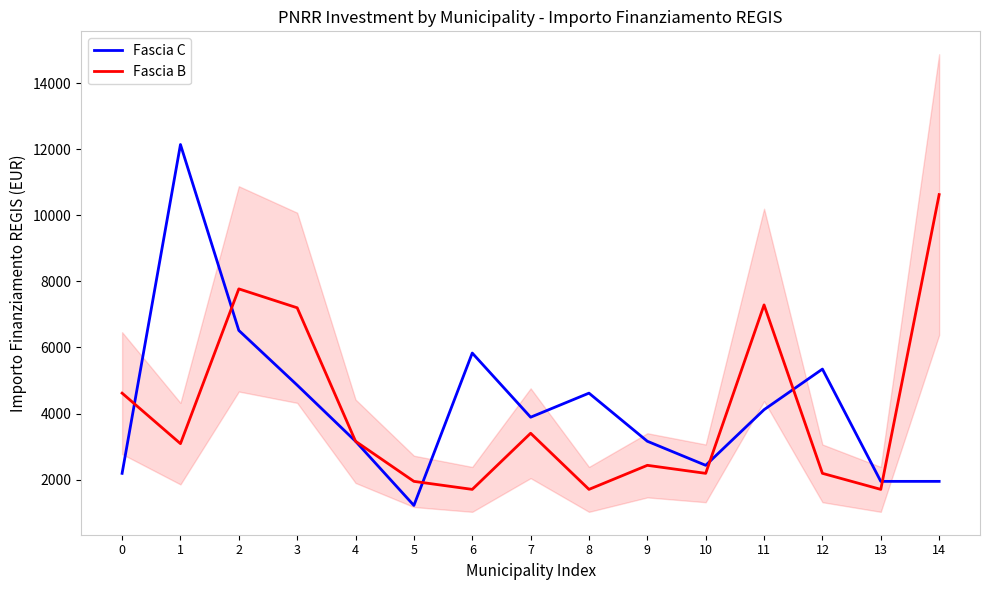

How many times do Fascia C and Fascia B cross each other?

6